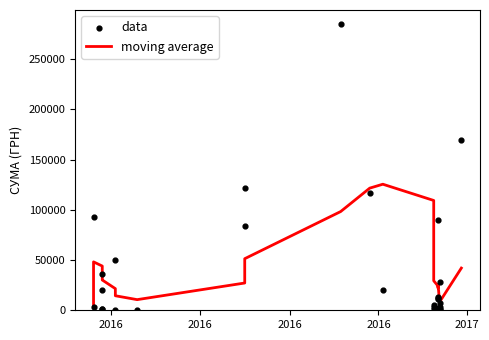

Which series has the largest total across all categories?

data